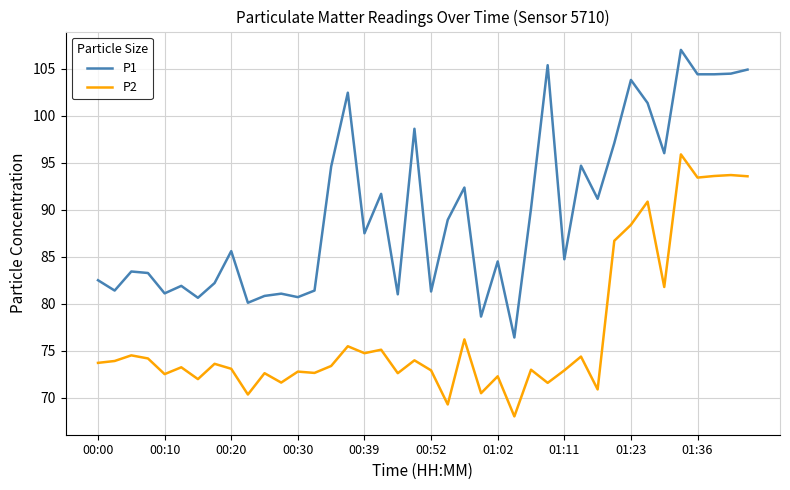

Does the chart display data point markers on the line(s)?

No